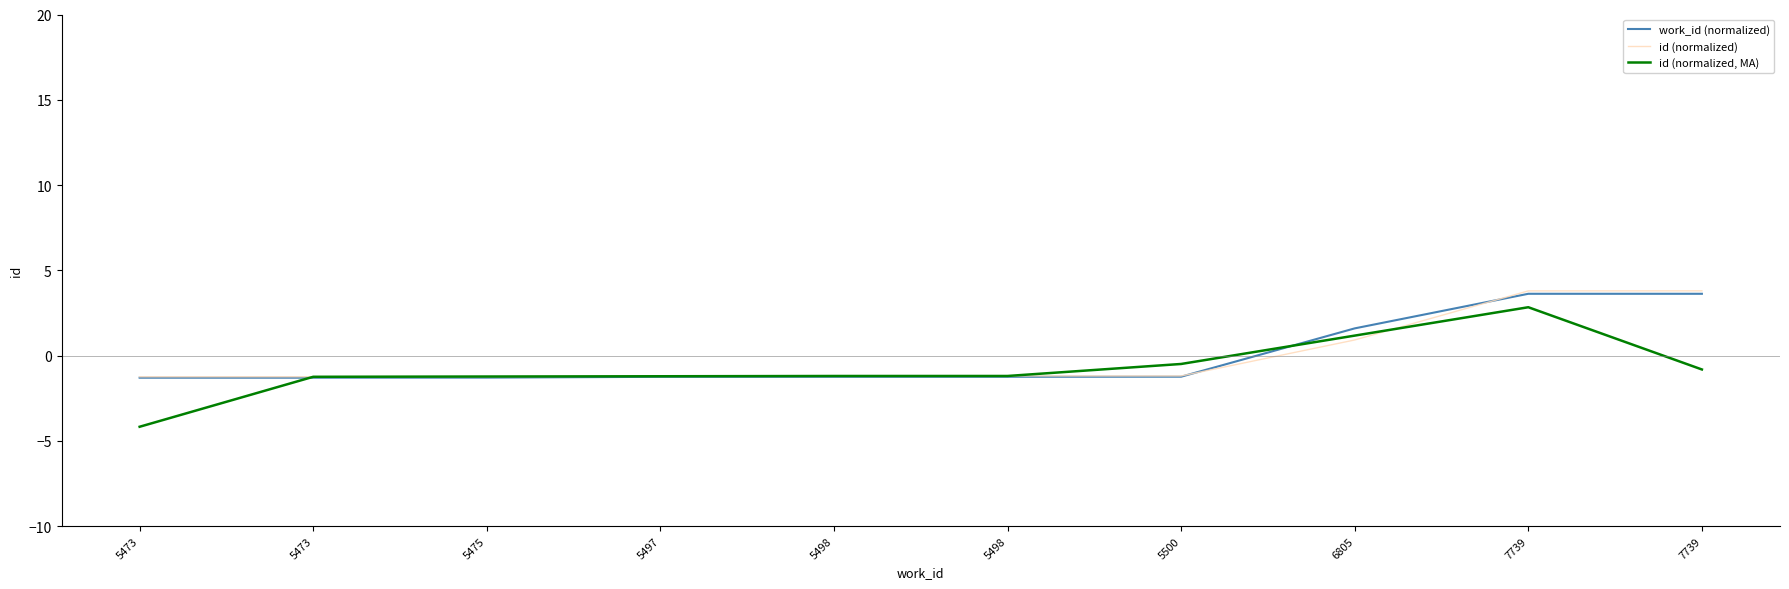

The work_id (normalized) series shows -1.8 at 5497. True or false?

False